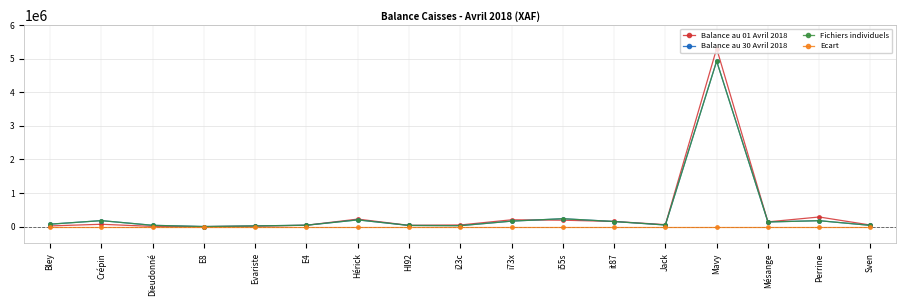

Is this an area chart (filled region under the line)?

No